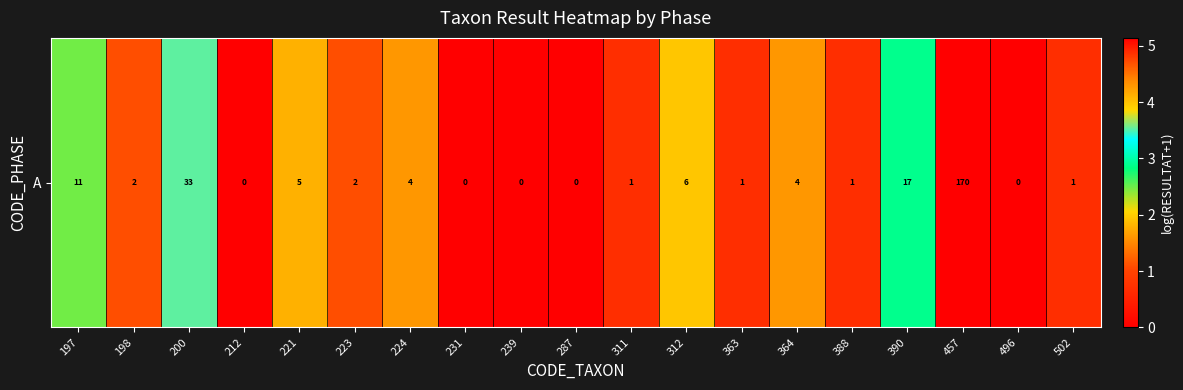

Is it true that the value at 287 is 0.0?

True